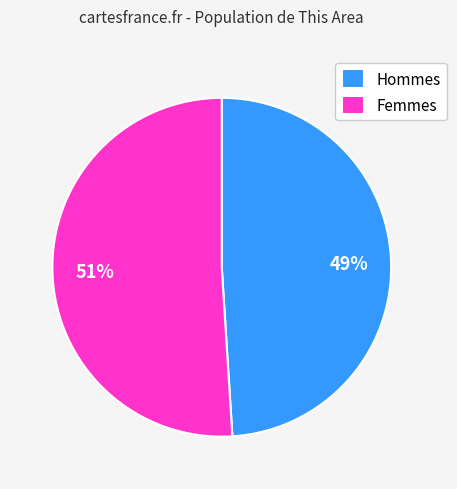

Do Hommes and Femmes together represent more than half of the pie?

Yes